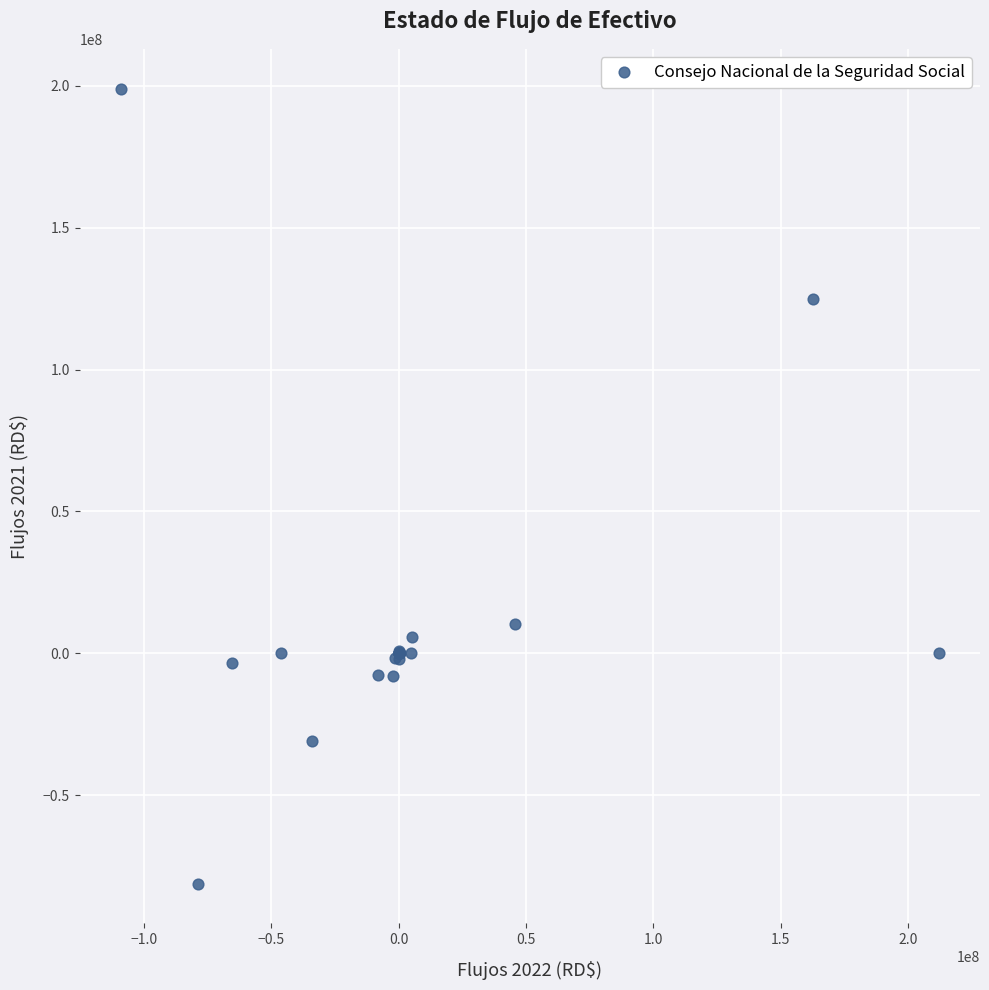

What Y value in the scatter plot is closest to 58937003?

10483053